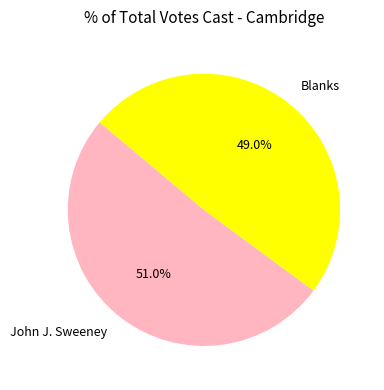

How many slices are in this pie chart?

2